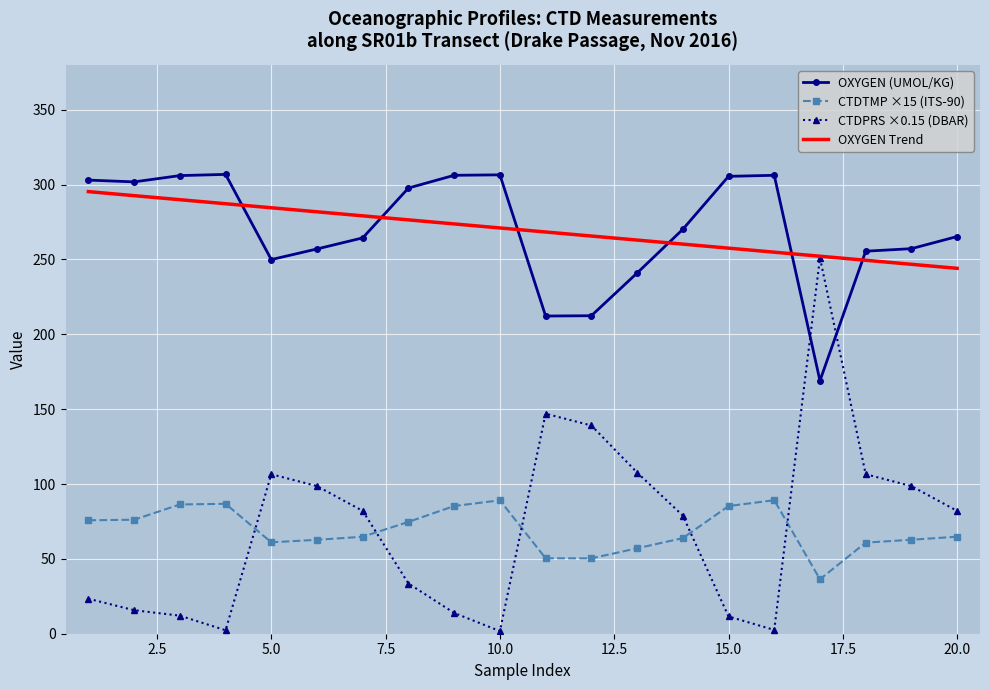

True or false: OXYGEN (UMOL/KG) and CTDPRS ×0.15 (DBAR) cross at least once.

True